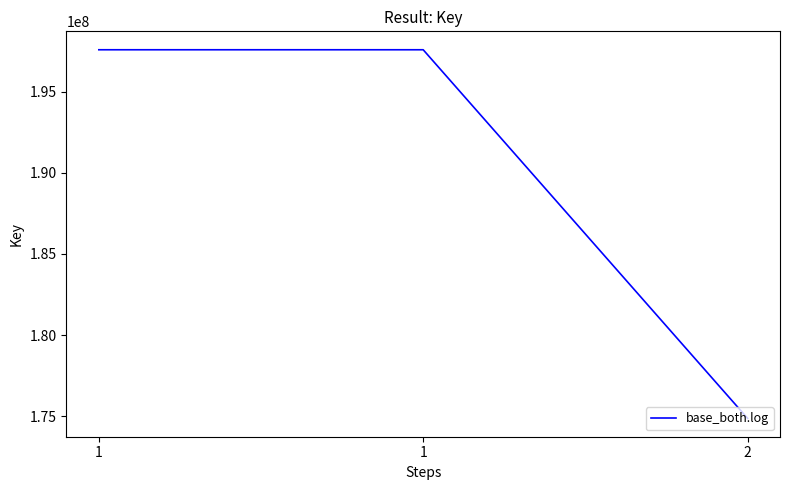

Read the value at 1, to the nearest 100.

197585200